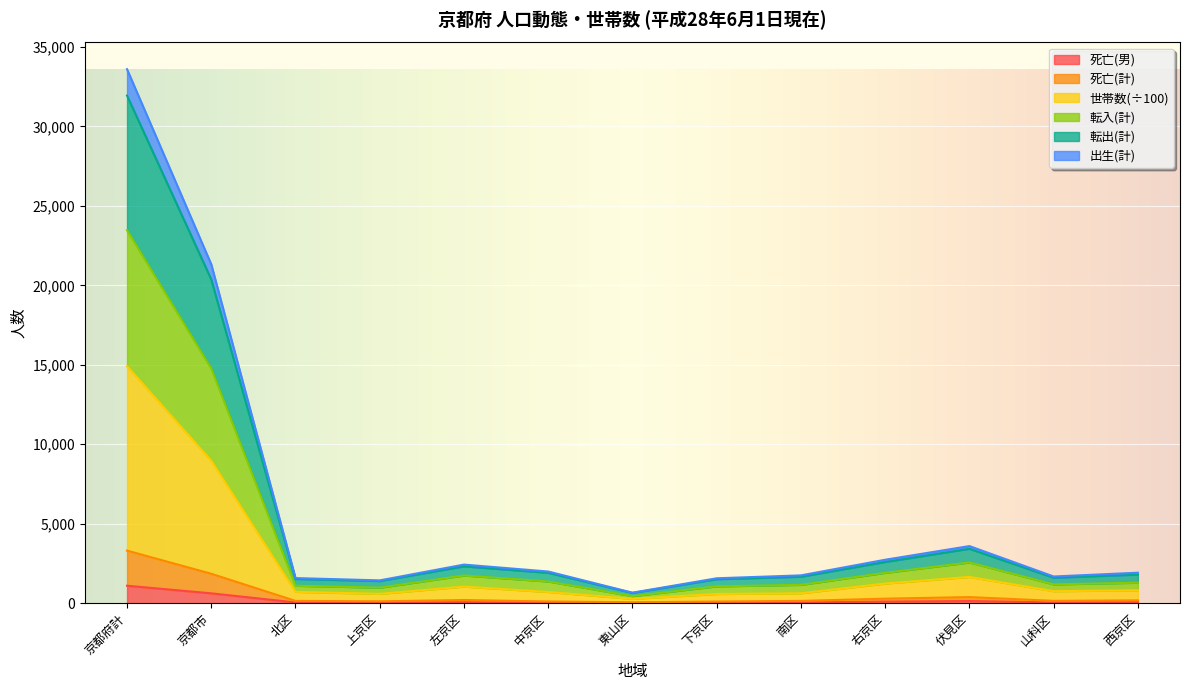

True or false: 転出(計) and 死亡(計) intersect in this chart.

False